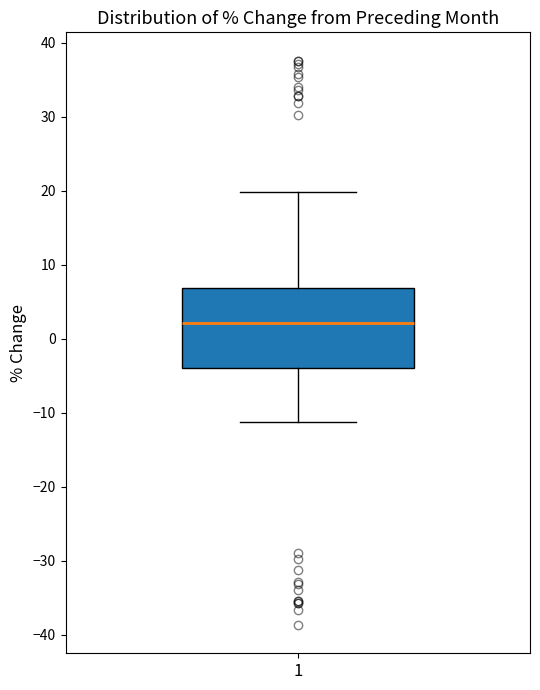

Transcribe this box plot: give where the median line is, the range the box spans, and where the two whiskers end, as read against the y-axis. The values are not printed on the chart, so give them approximately, as read against the axis.

median 2, box -4 to 7, whiskers -11 to 20